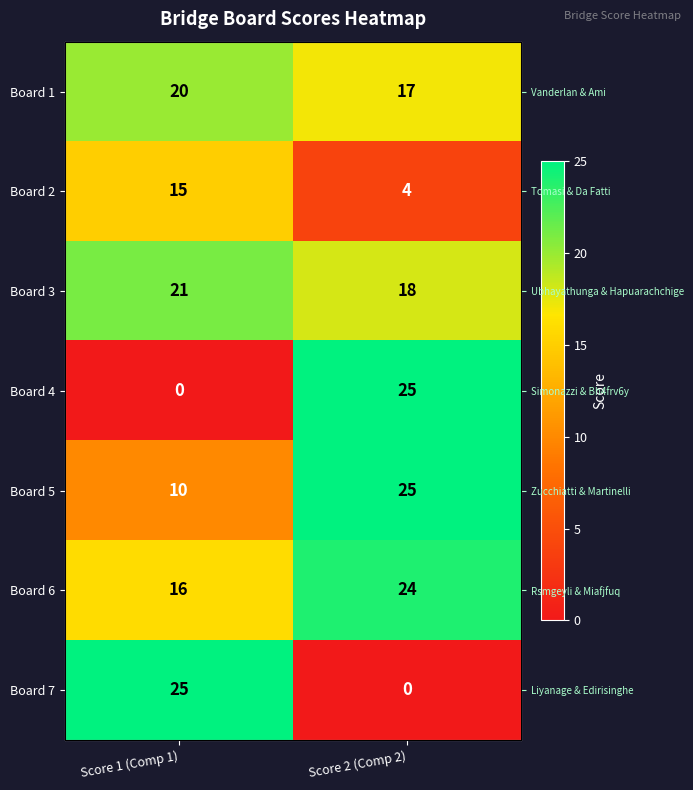

Which series has the largest total across all categories?

Board 6